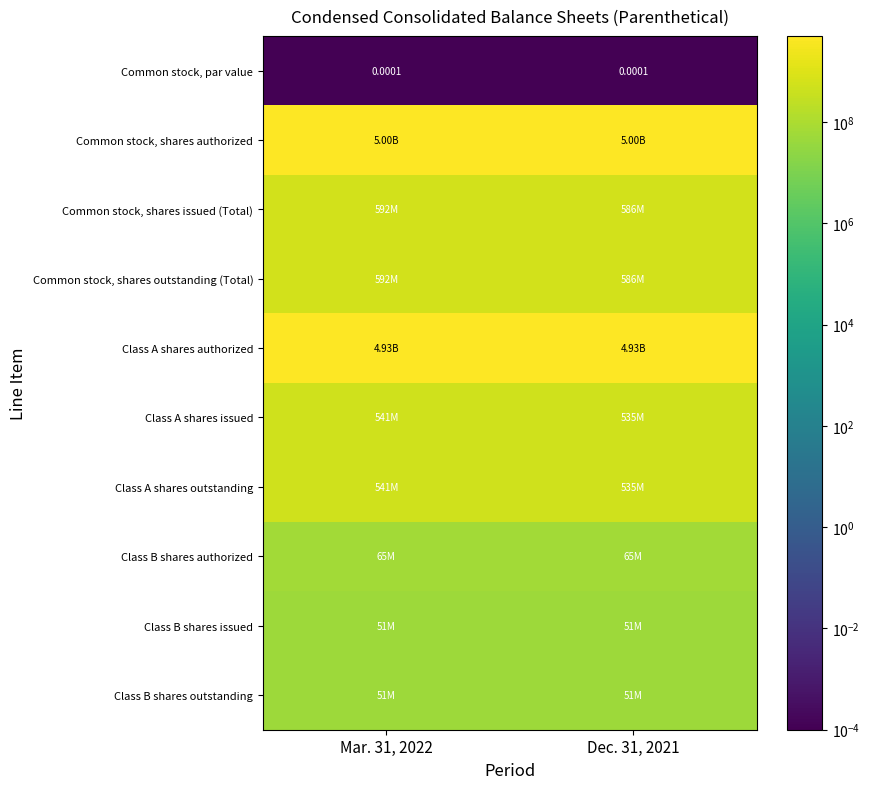

What is the difference between the highest and lowest values at Dec. 31, 2021?

5000000000.0